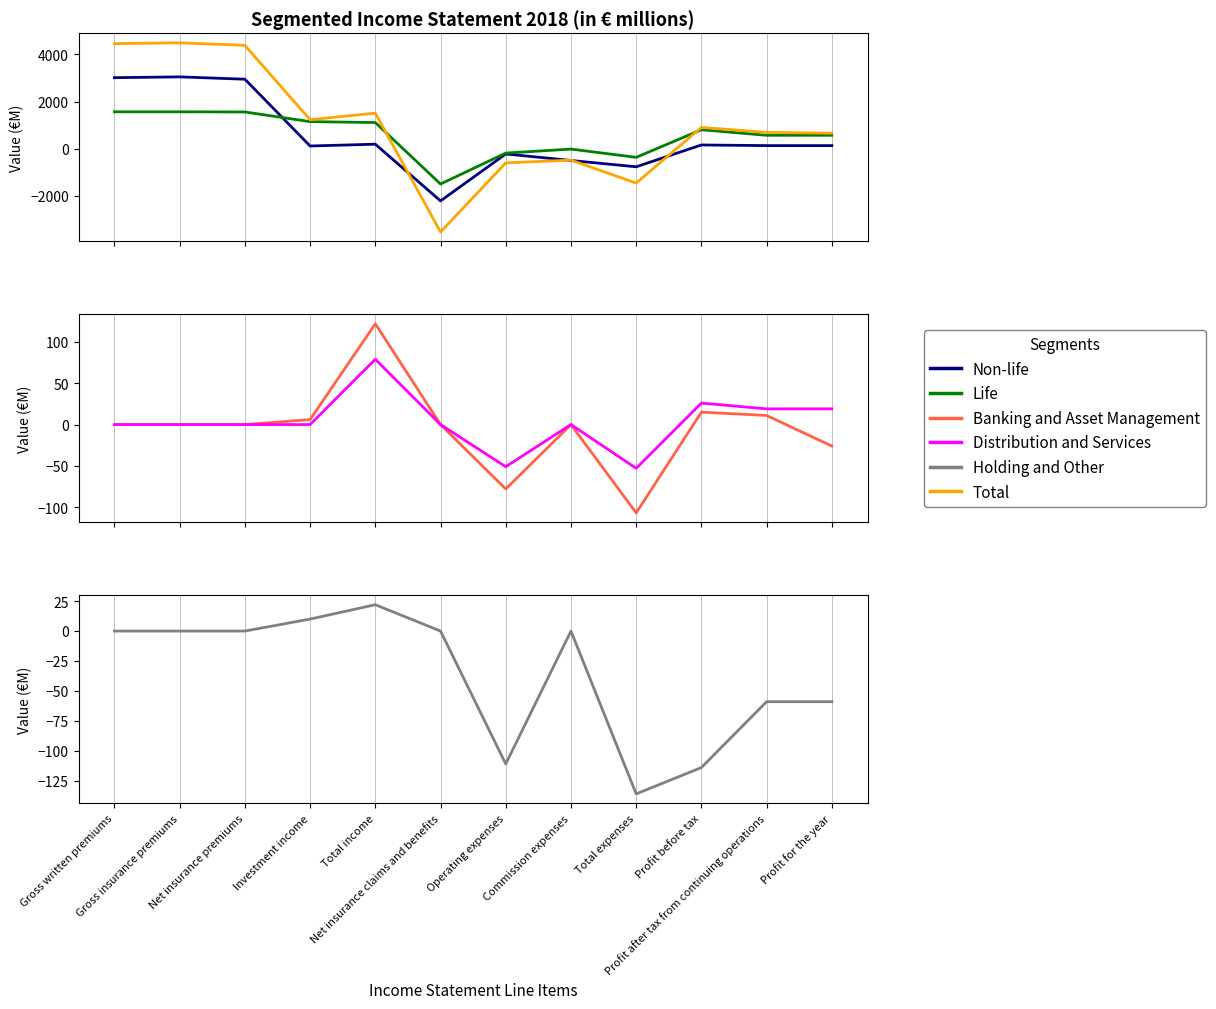

List the labels in order of Banking and Asset Management value, smallest first.

Total expenses, Operating expenses, Profit for the year, Gross written premiums, Gross insurance premiums, Net insurance premiums, Net insurance claims and benefits, Commission expenses, Investment income, Profit after tax from continuing operations, Profit before tax, Total income